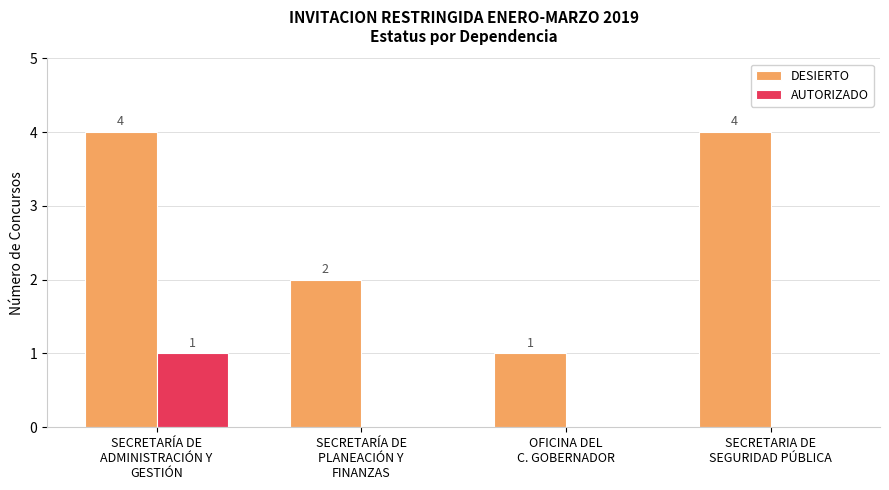

What is the greatest value displayed?

4